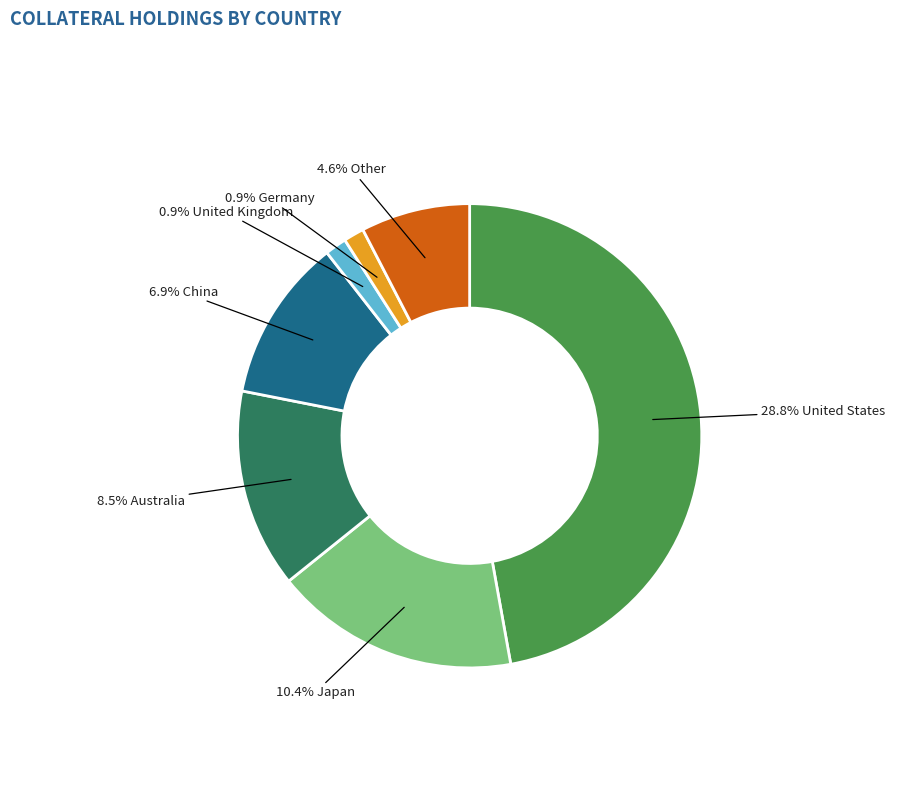

Is it true that Japan is 17% of the pie?

True